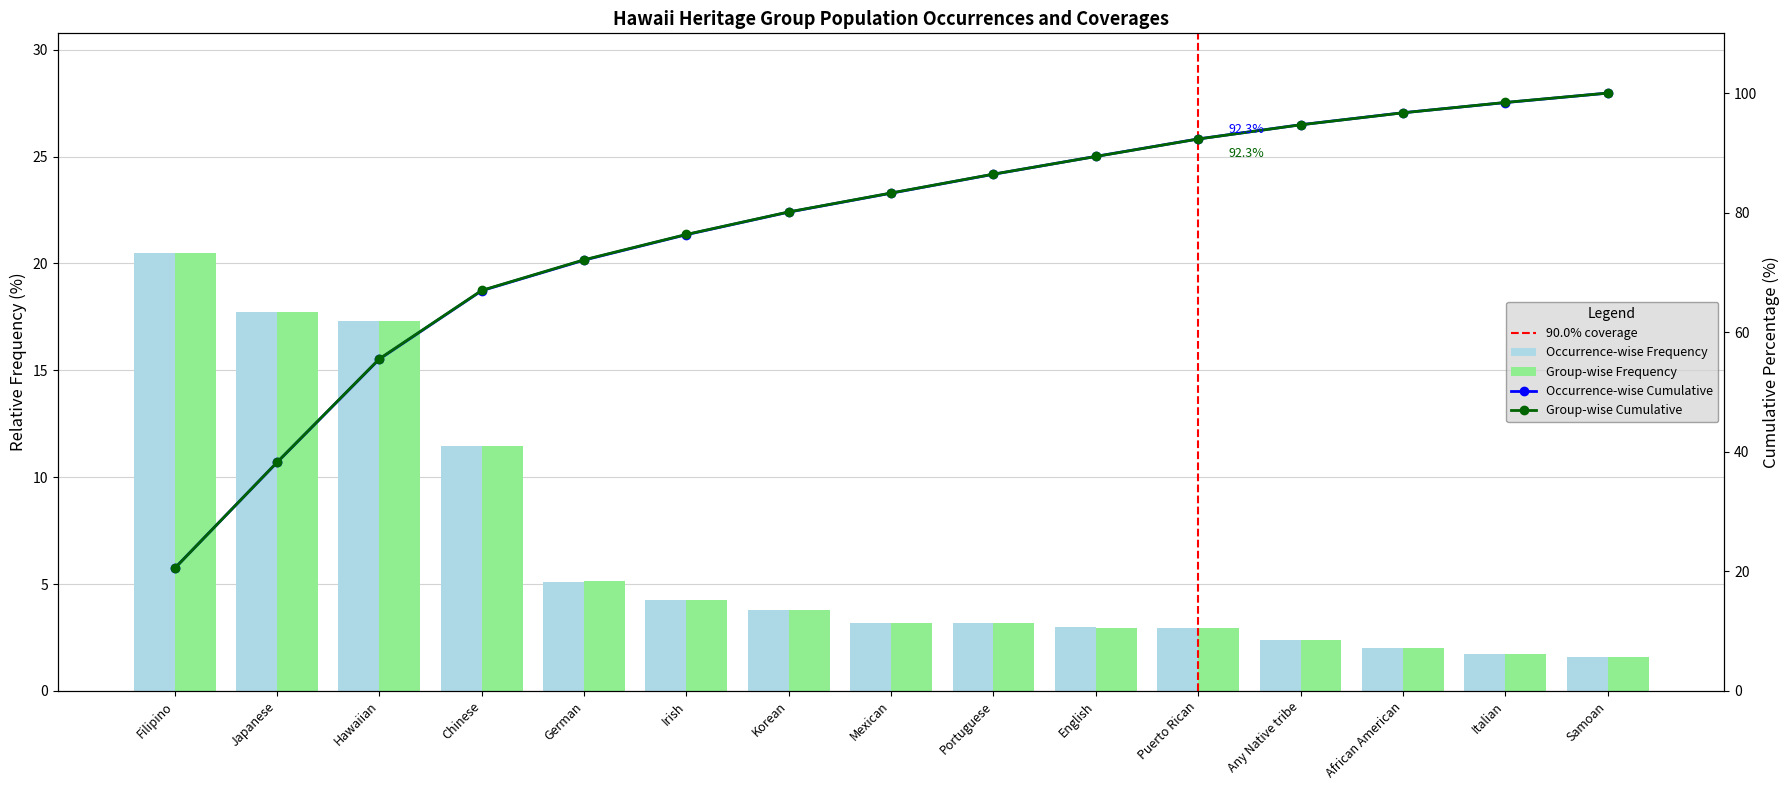

What is the approximate value of Number of residents at Puerto Rican?

2.9